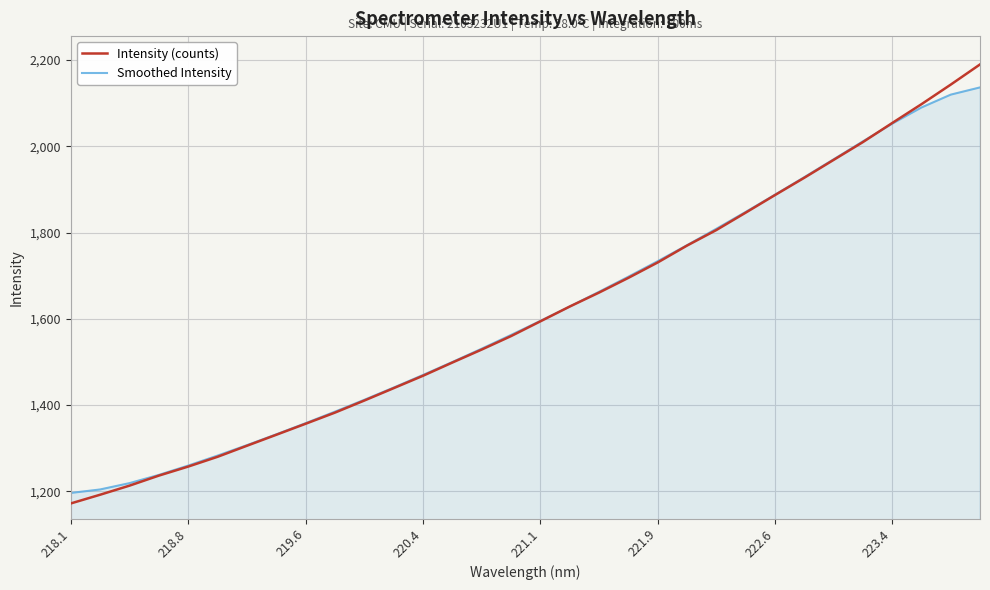

What is the minimum value shown in the chart?

1171.7